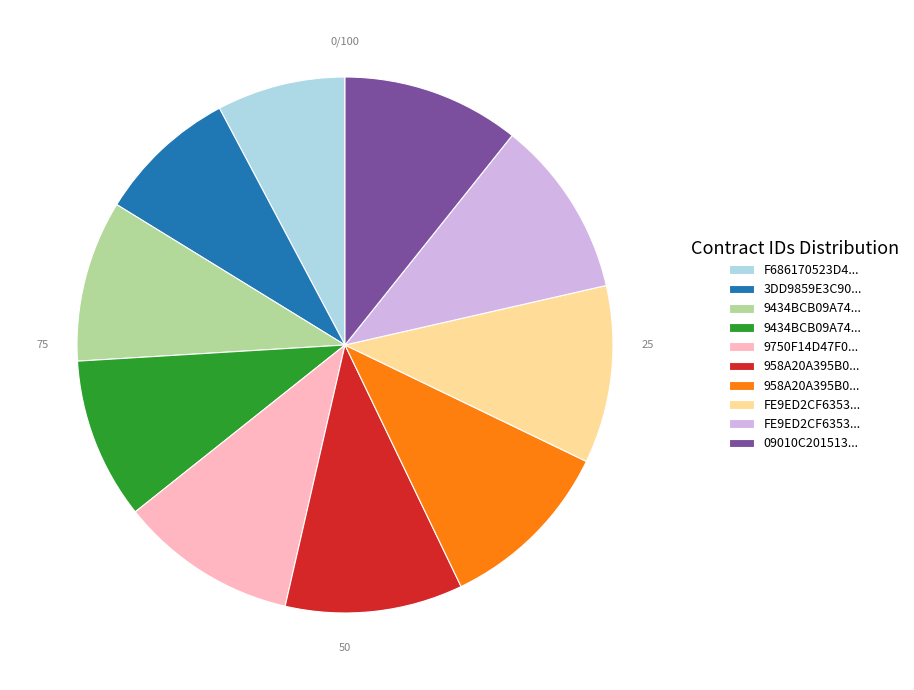

How many slices are in this pie chart?

10